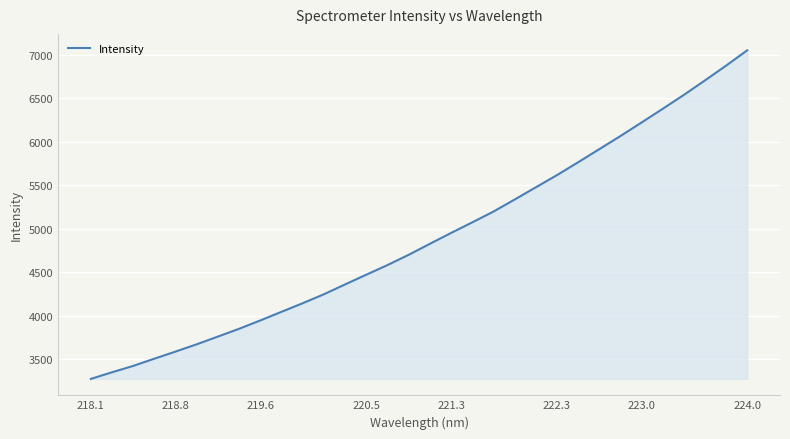

What is the minimum value shown in the chart?

3275.4